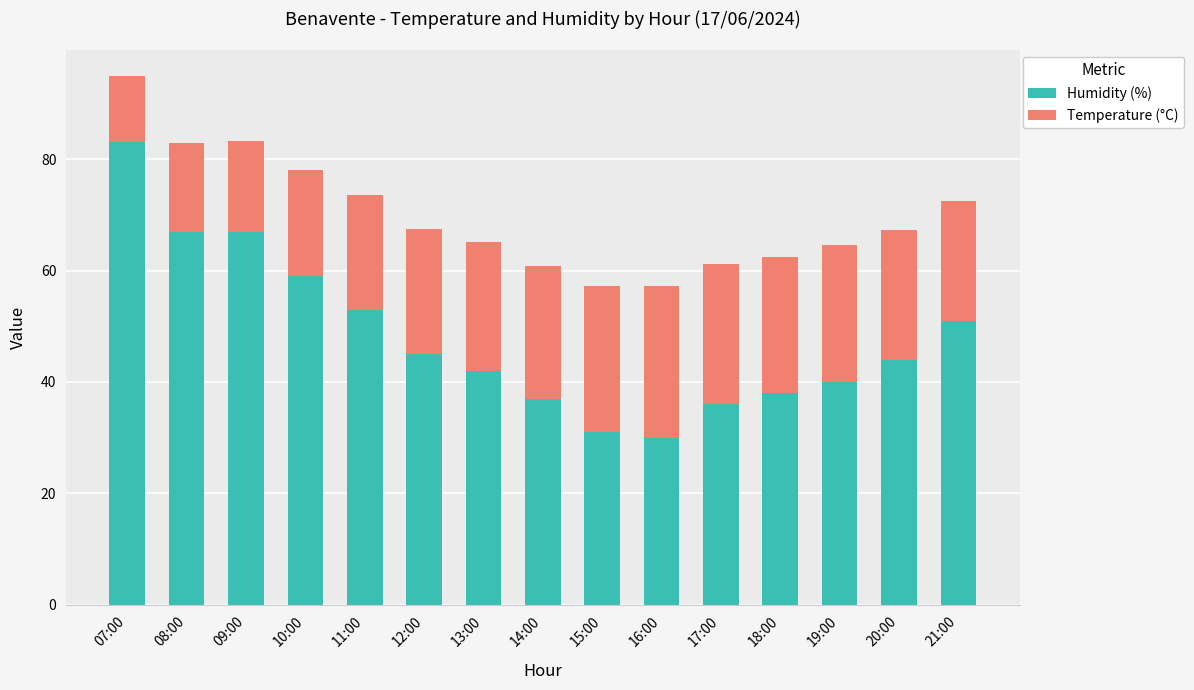

Reading left to right, list the values for the Humidity (%) series.

83.0	67.0	67.0	59.0	53.0	45.0	42.0	37.0	31.0	30.0	36.0	38.0	40.0	44.0	51.0